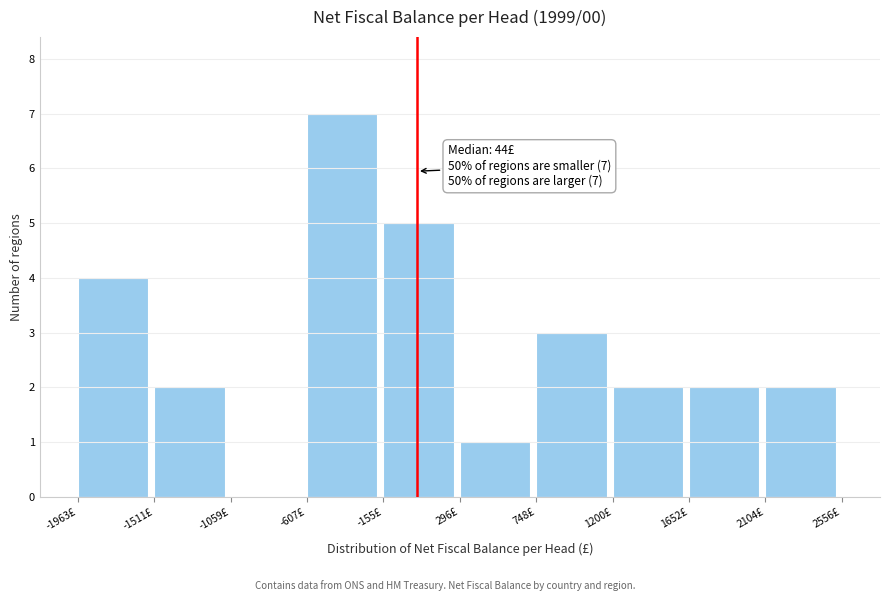

Which range on the x-axis has the tallest bar?

-600 to -150